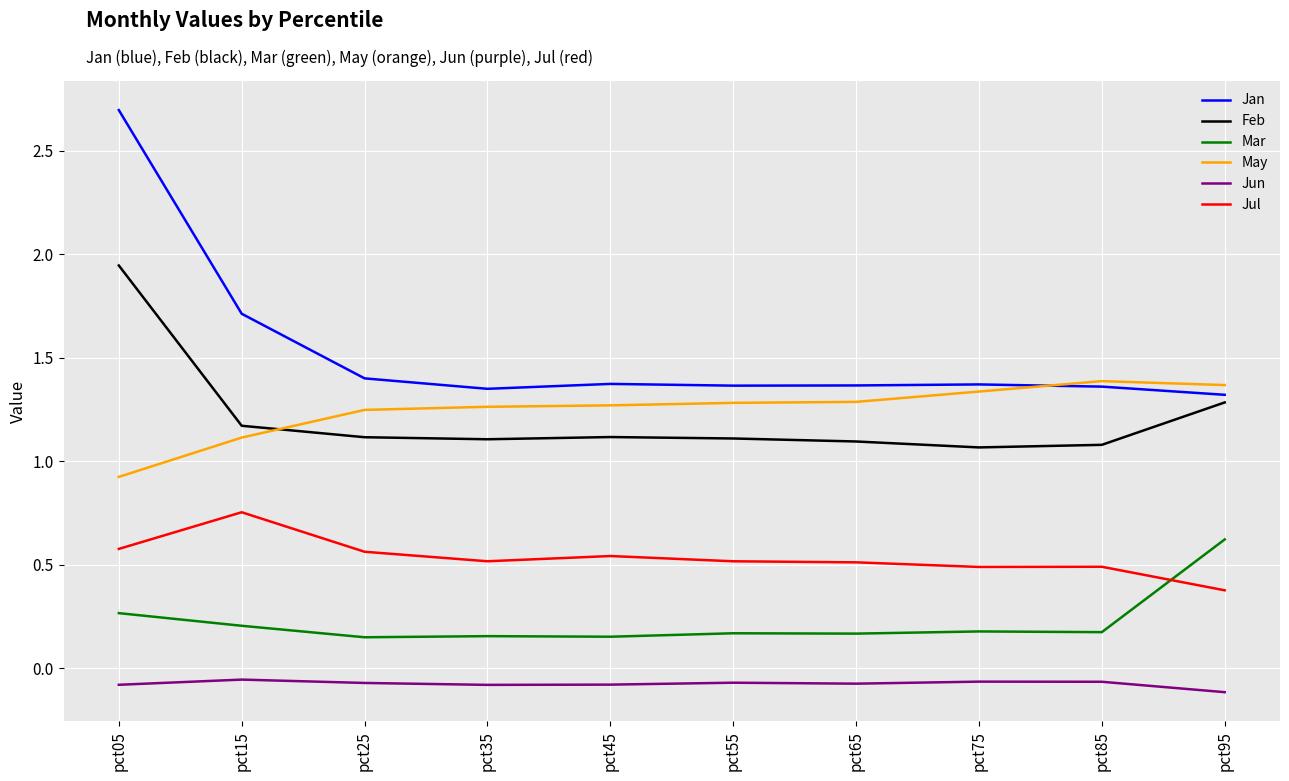

Which category has the highest value in the Mar series?

pct95